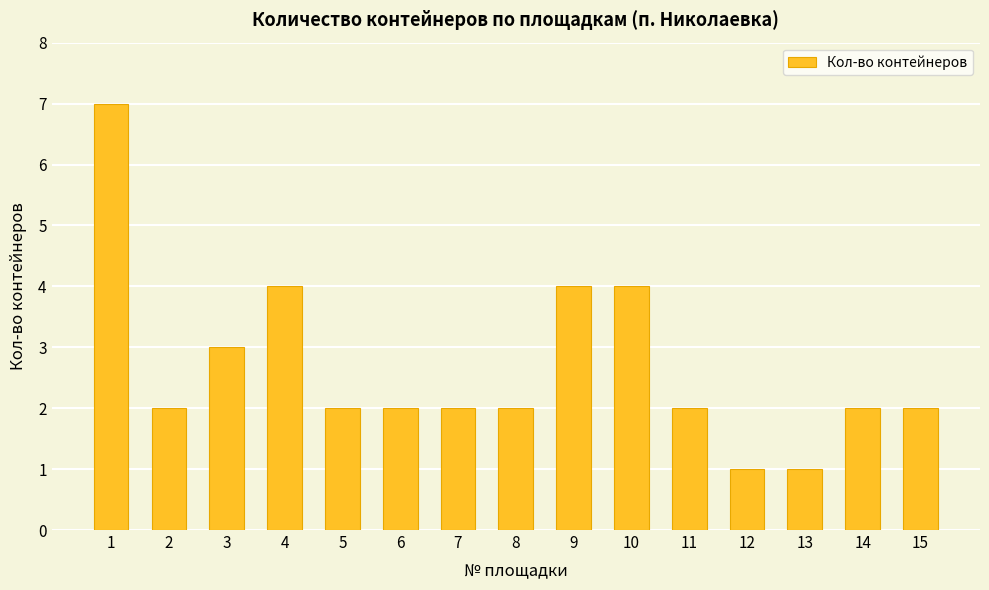

What is the difference between the second highest and second lowest values?

3